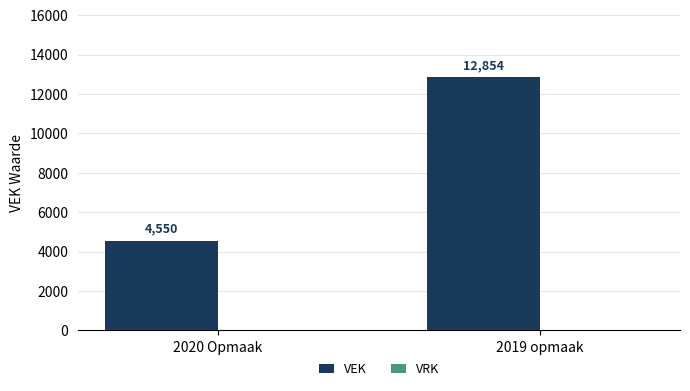

Reading left to right, list all the values displayed in this chart.

2020 Opmaak=4550	2019 opmaak=12854